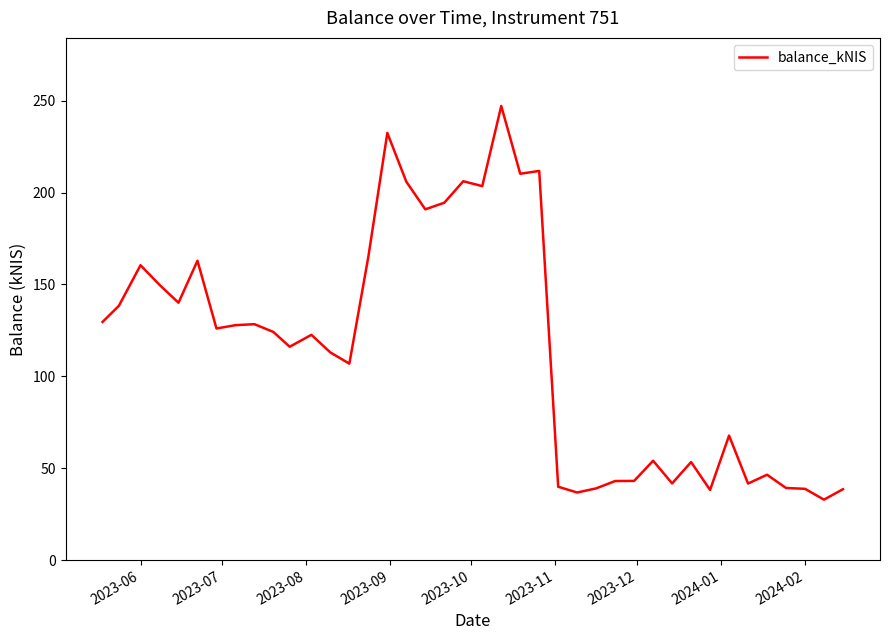

What is the difference between the maximum and minimum values?

214.2